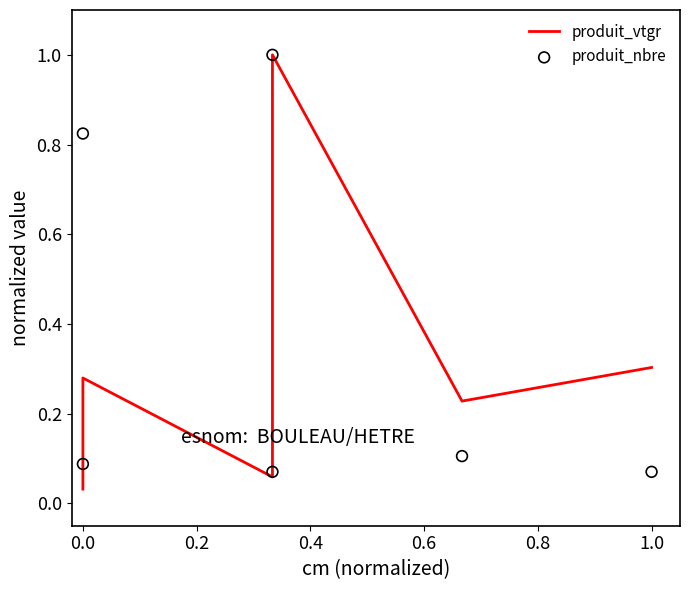

What is the total value across all series at 0.8?

0.3